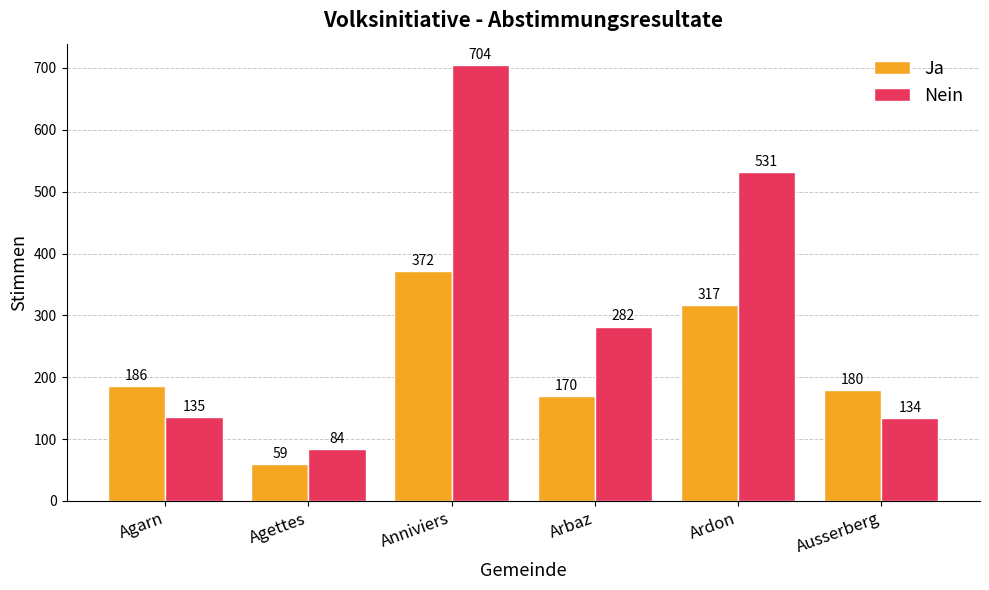

Count the number of data series in this chart.

2